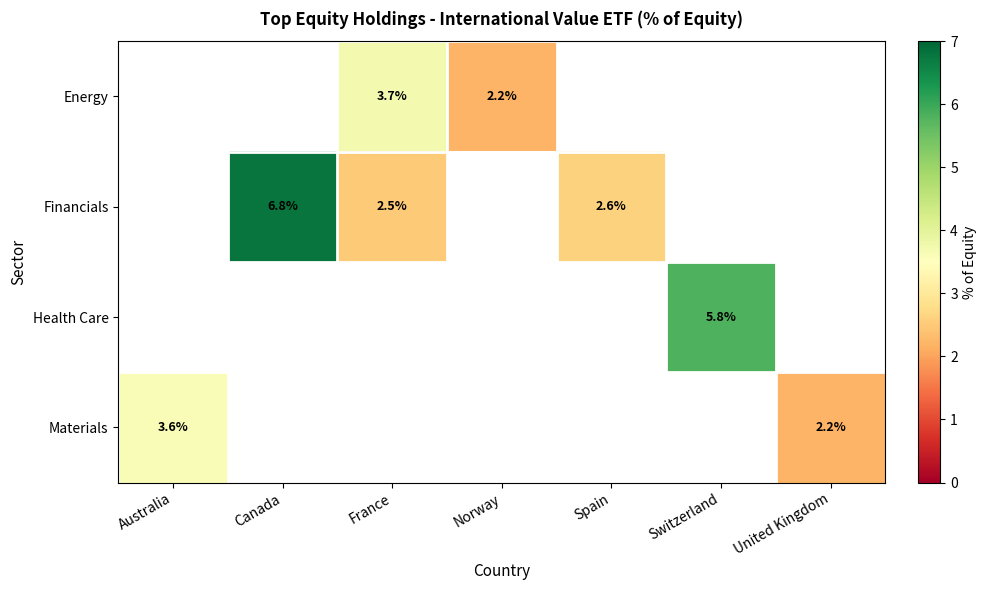

The Materials series shows 2.2 at United Kingdom. True or false?

True